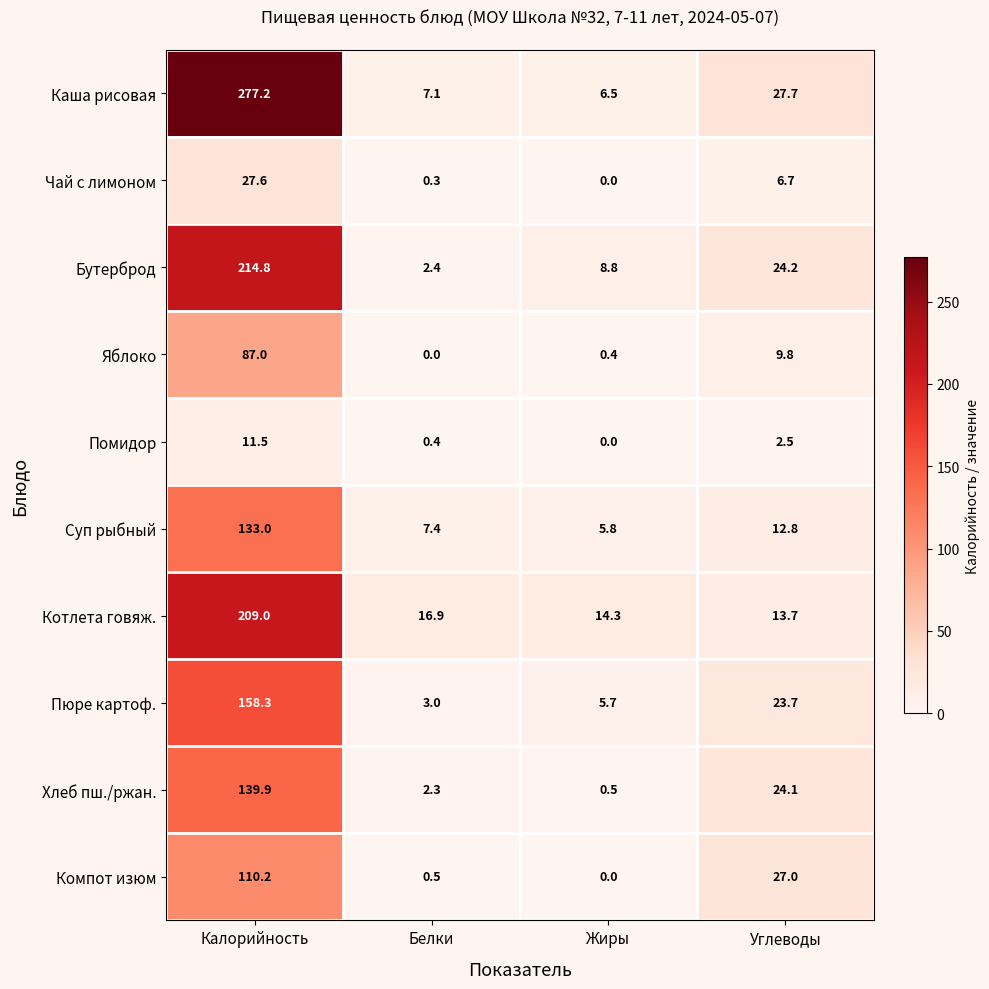

Between Белки and Углеводы, which series saw the biggest shift?

Компот изюм